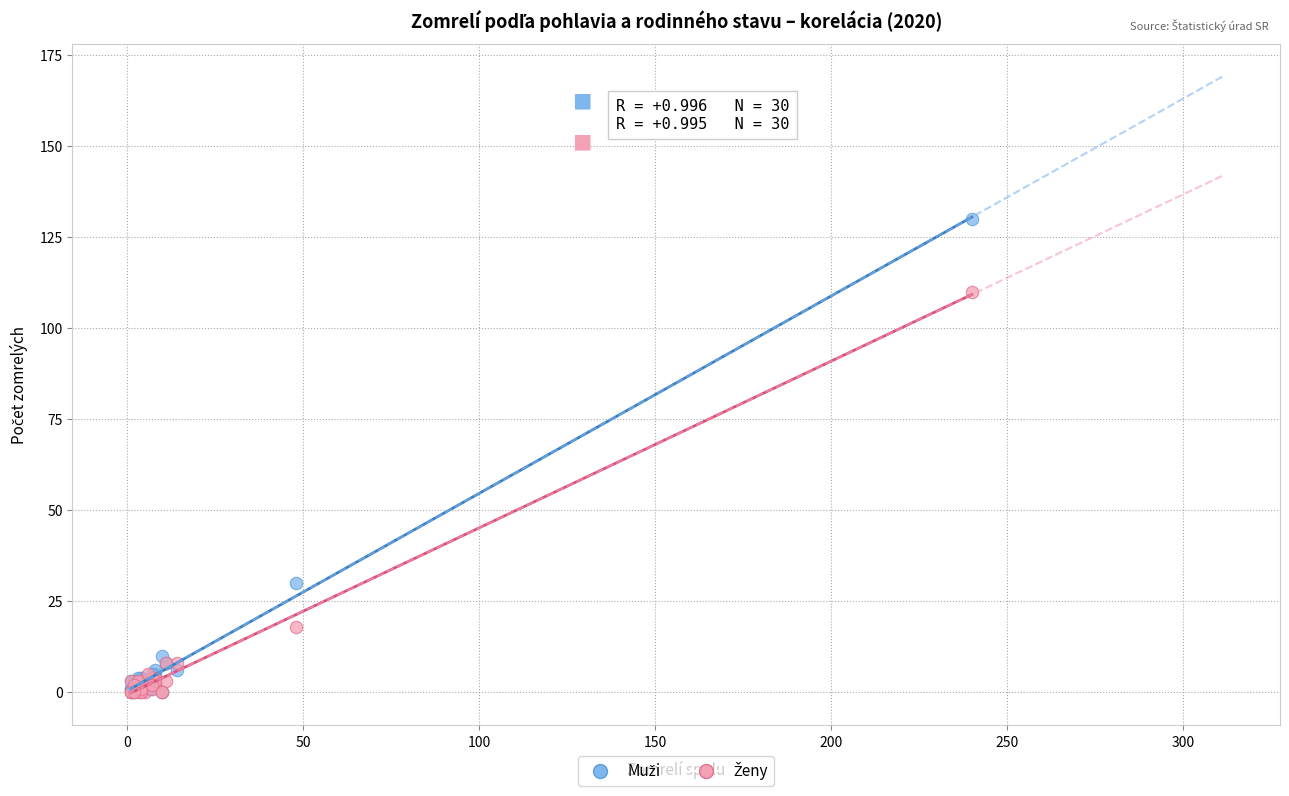

Across all series, what Y value is closest to 65?

30